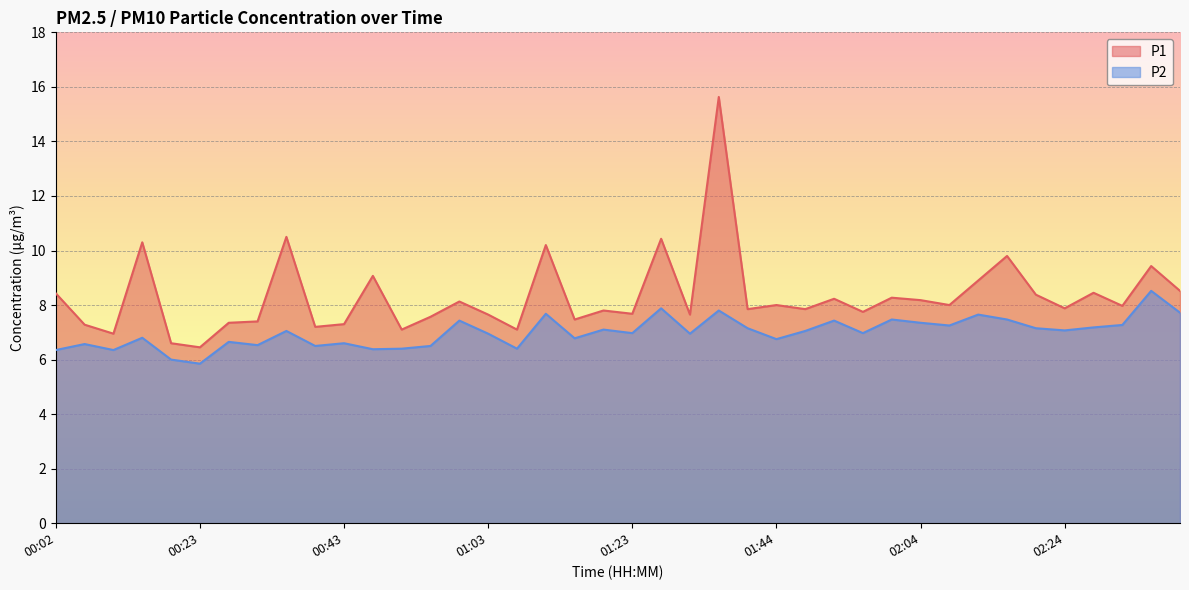

What is the label of the 34th point from the left?

02:16